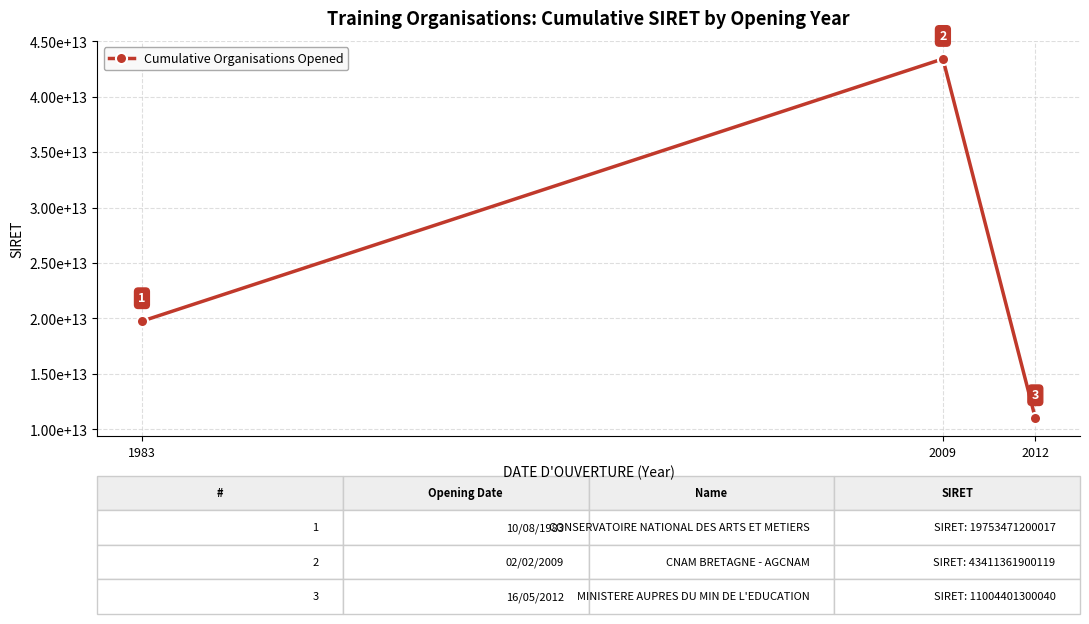

Is this an area chart (filled region under the line)?

No